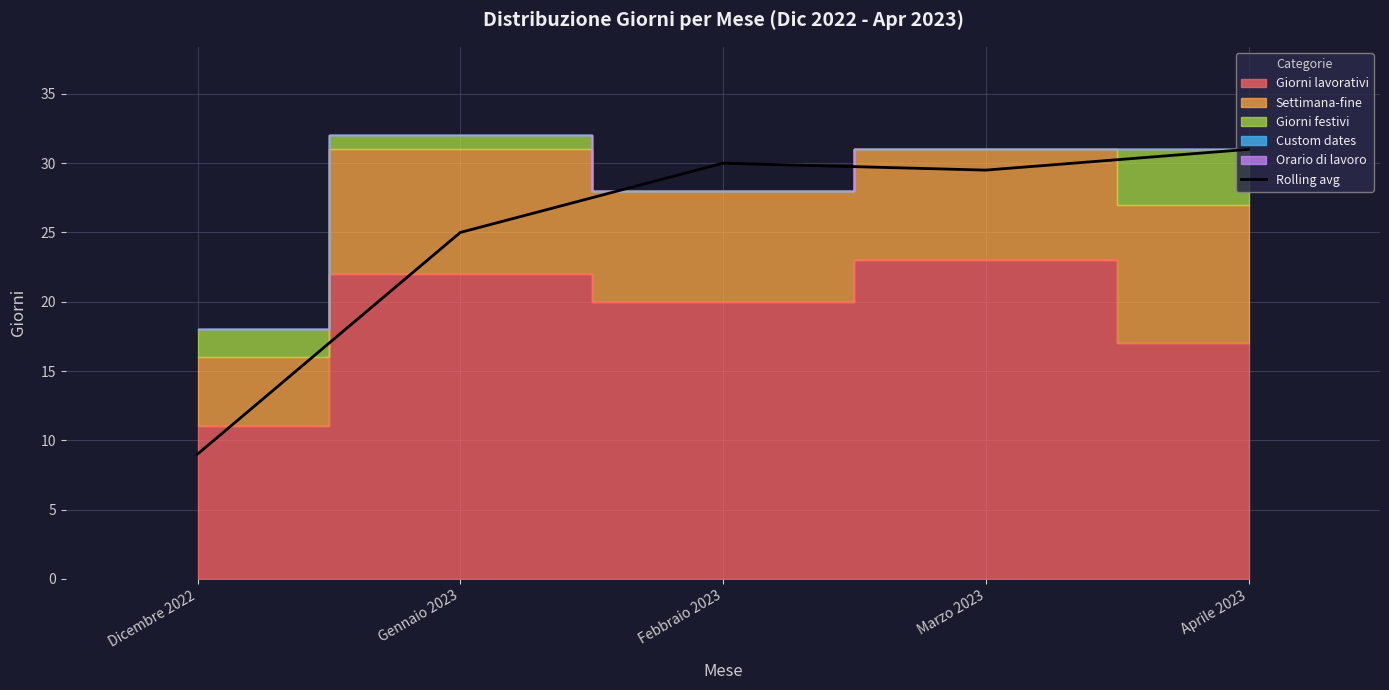

Which has a higher value, Dicembre 2022 or Gennaio 2023?

Gennaio 2023